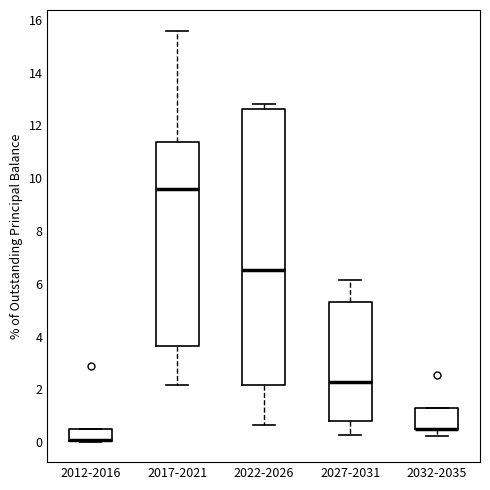

Where is the lower edge of the box for 2012-2016 on the y-axis? The values are not printed on the chart, so give them approximately, as read against the axis.

0.0